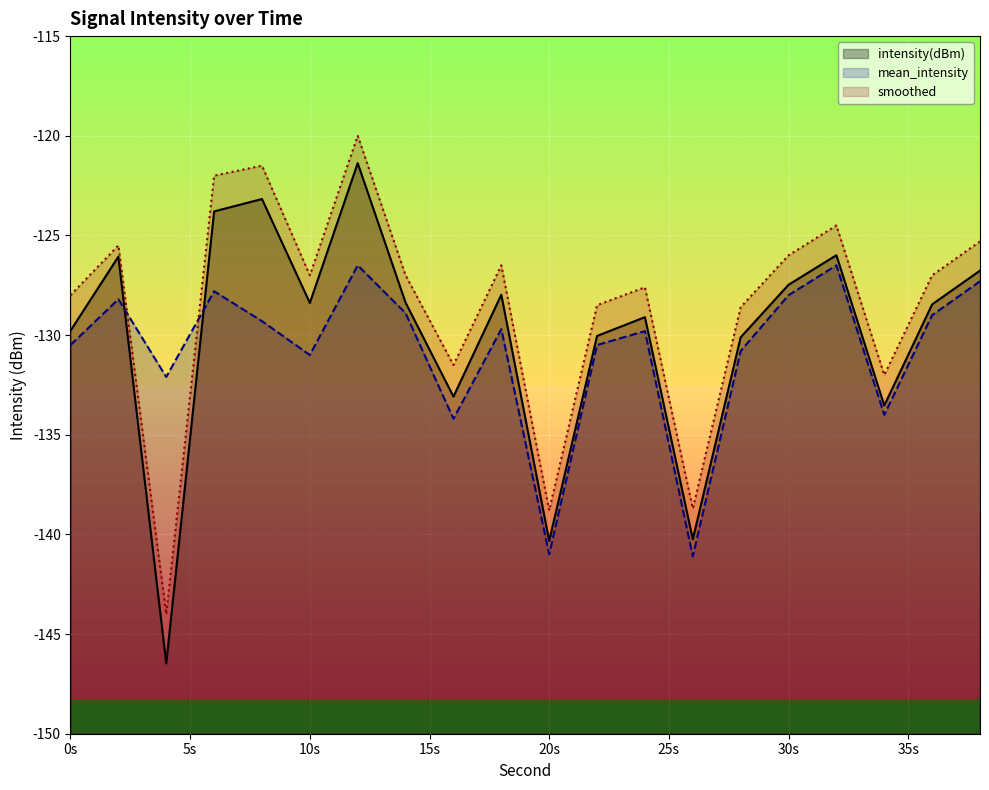

What is the sum of all smoothed values?

-2570.0